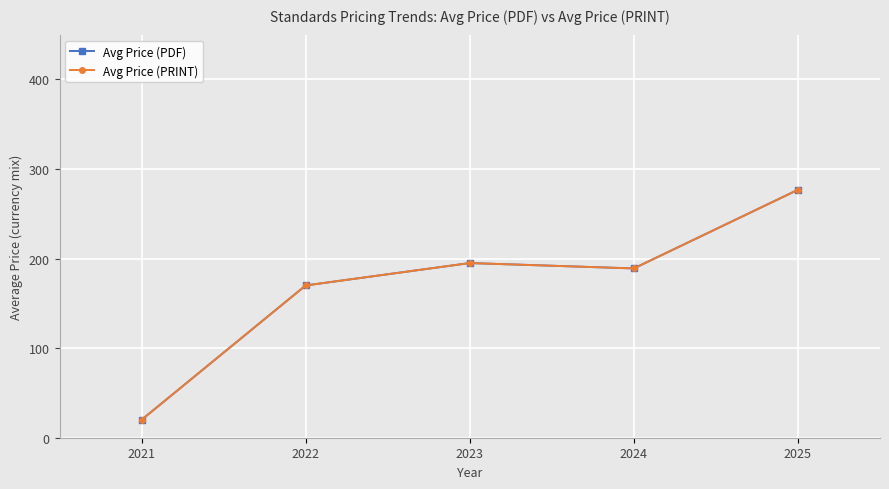

Does the chart display data point markers on the line(s)?

Yes